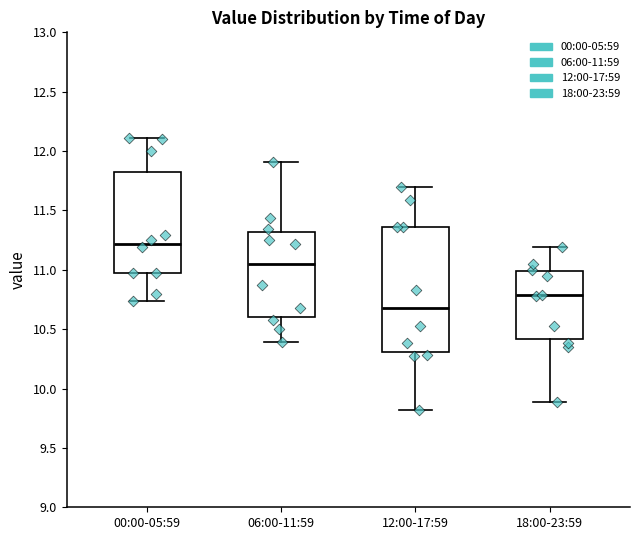

Reading left to right, transcribe this box plot: for each box, give where its median line is, the range the box spans, and where its two whiskers end, as read against the y-axis. The values are not printed on the chart, so give them approximately, as read against the axis.

00:00-05:59: median 11.20, box 10.95 to 11.80, whiskers 10.75 to 12.10
06:00-11:59: median 11.05, box 10.60 to 11.30, whiskers 10.40 to 11.90
12:00-17:59: median 10.70, box 10.30 to 11.35, whiskers 9.80 to 11.70
18:00-23:59: median 10.80, box 10.40 to 11.00, whiskers 9.90 to 11.20